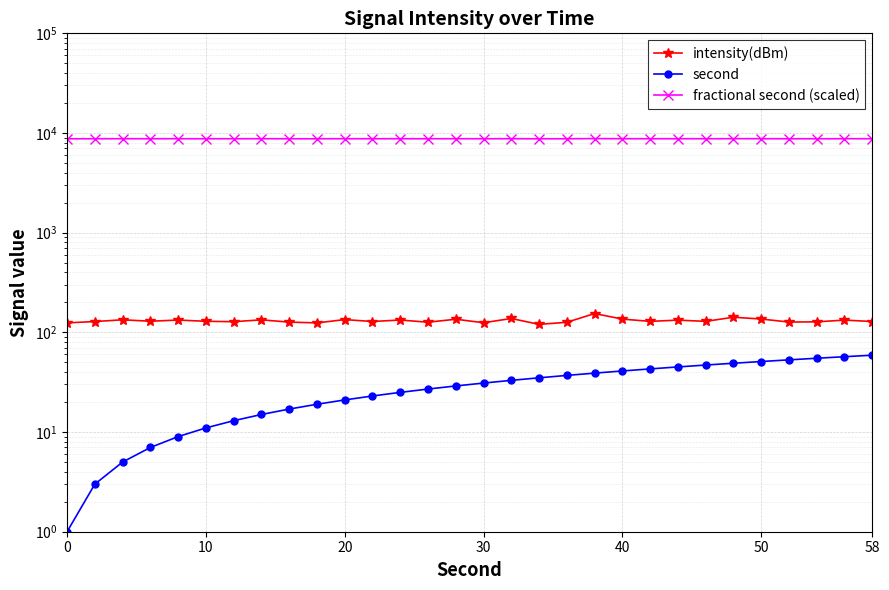

Is it true that fractional second (scaled) equals 8759.4 at 30?

True